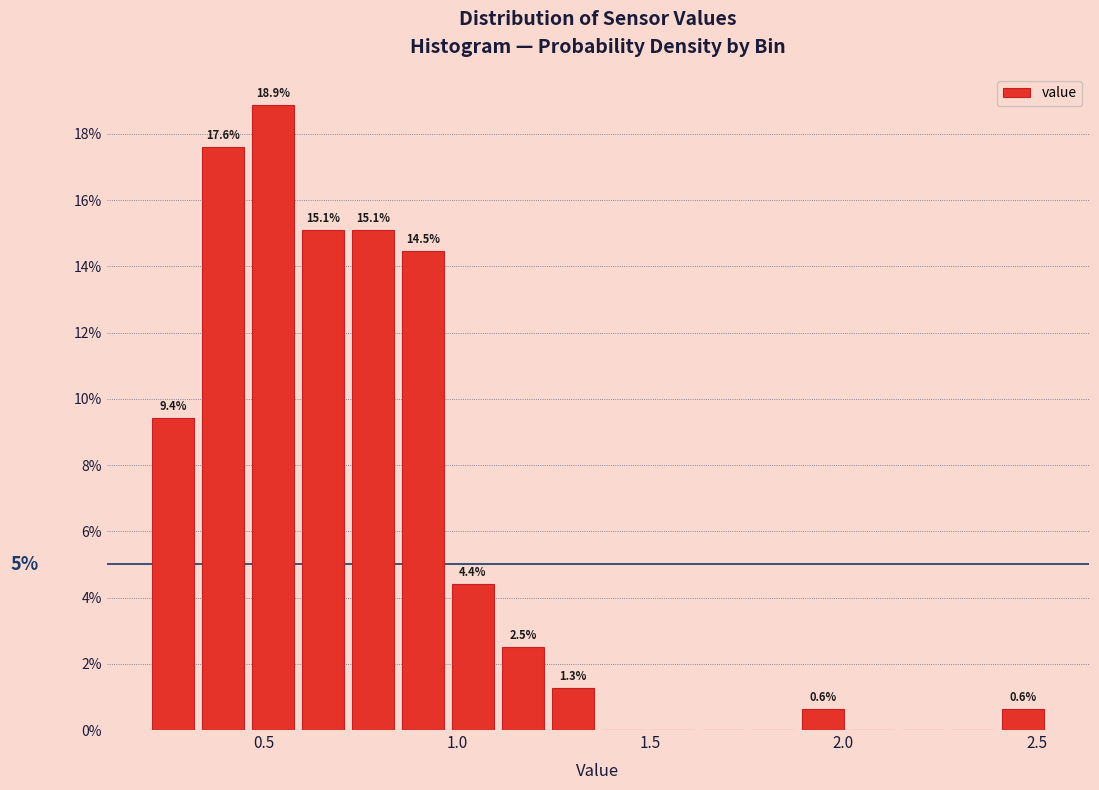

Read against the x-axis, roughly where is the centre of the tallest bar?

0.50